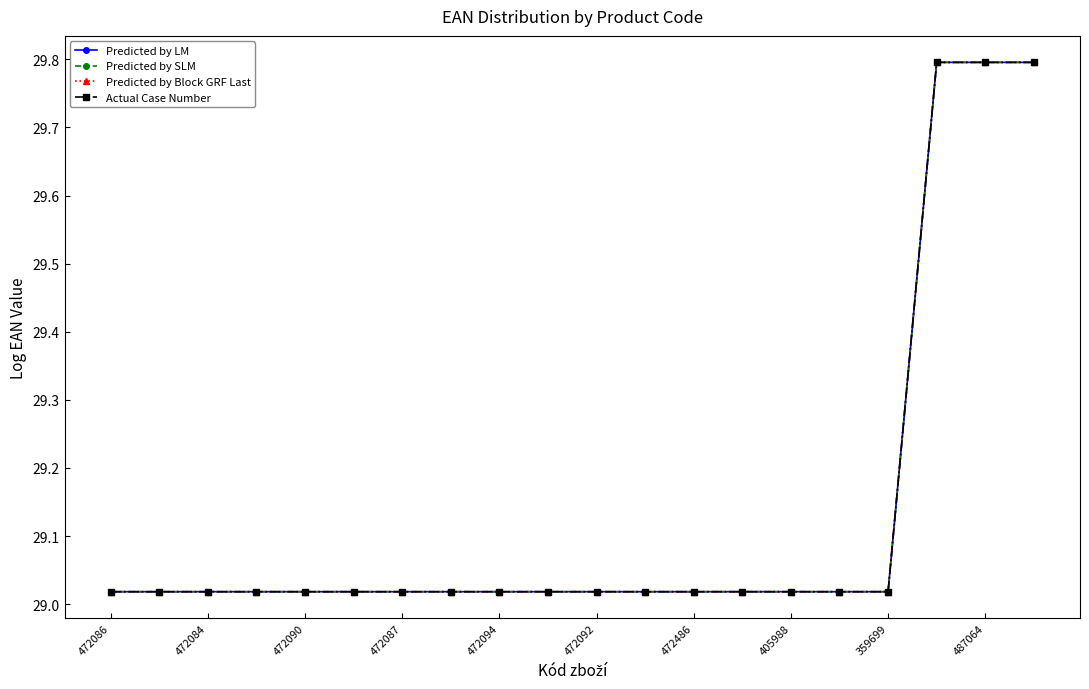

Does the chart have visible grid lines?

No